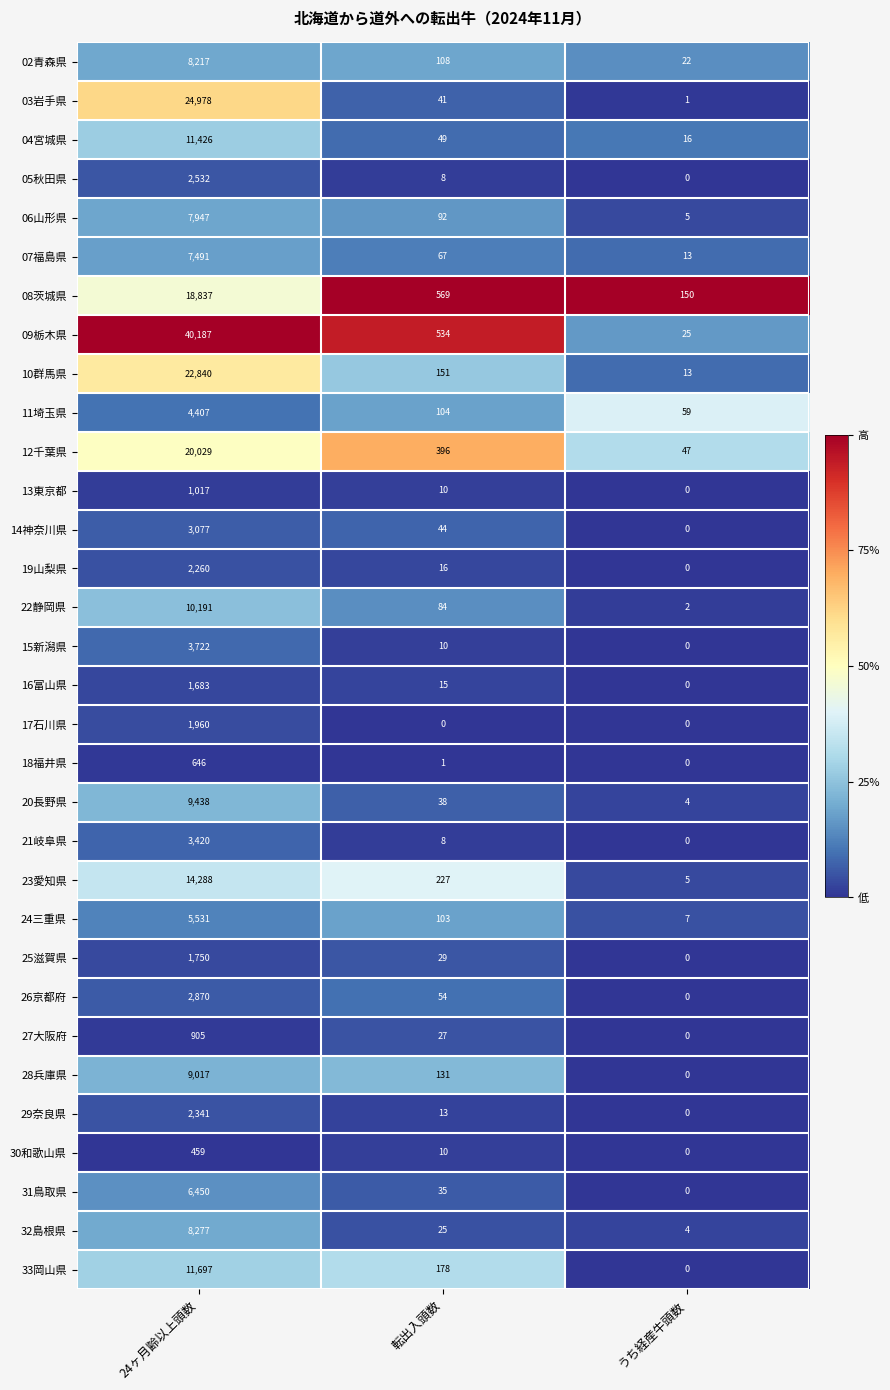

Is it true that 07福島県 equals 11896 at 24ヶ月齢以上頭数?

False